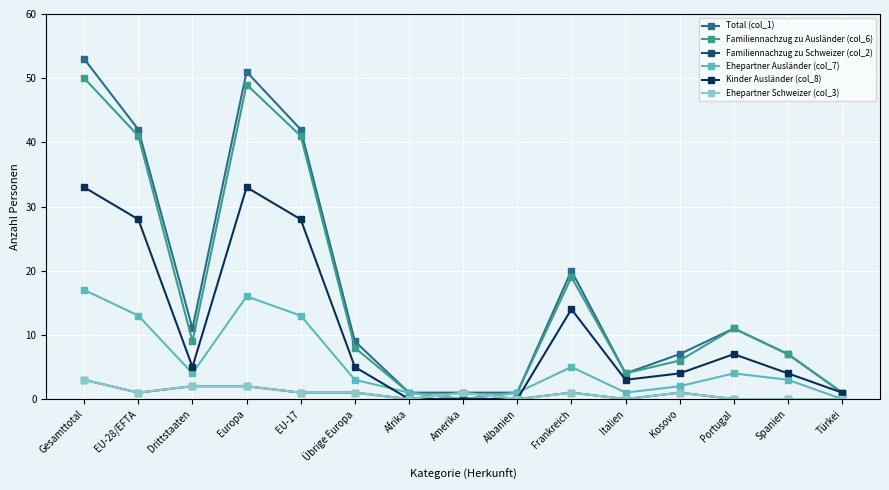

Does the chart display data point markers on the line(s)?

Yes